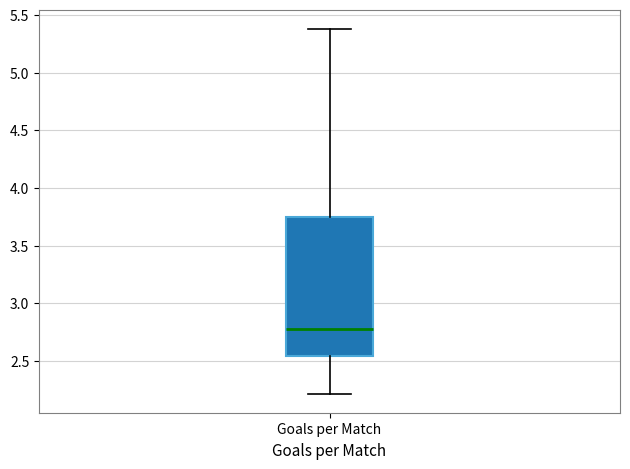

Transcribe this box plot: give where the median line is, the range the box spans, and where the two whiskers end, as read against the y-axis. The values are not printed on the chart, so give them approximately, as read against the axis.

median 2.80, box 2.55 to 3.75, whiskers 2.20 to 5.40